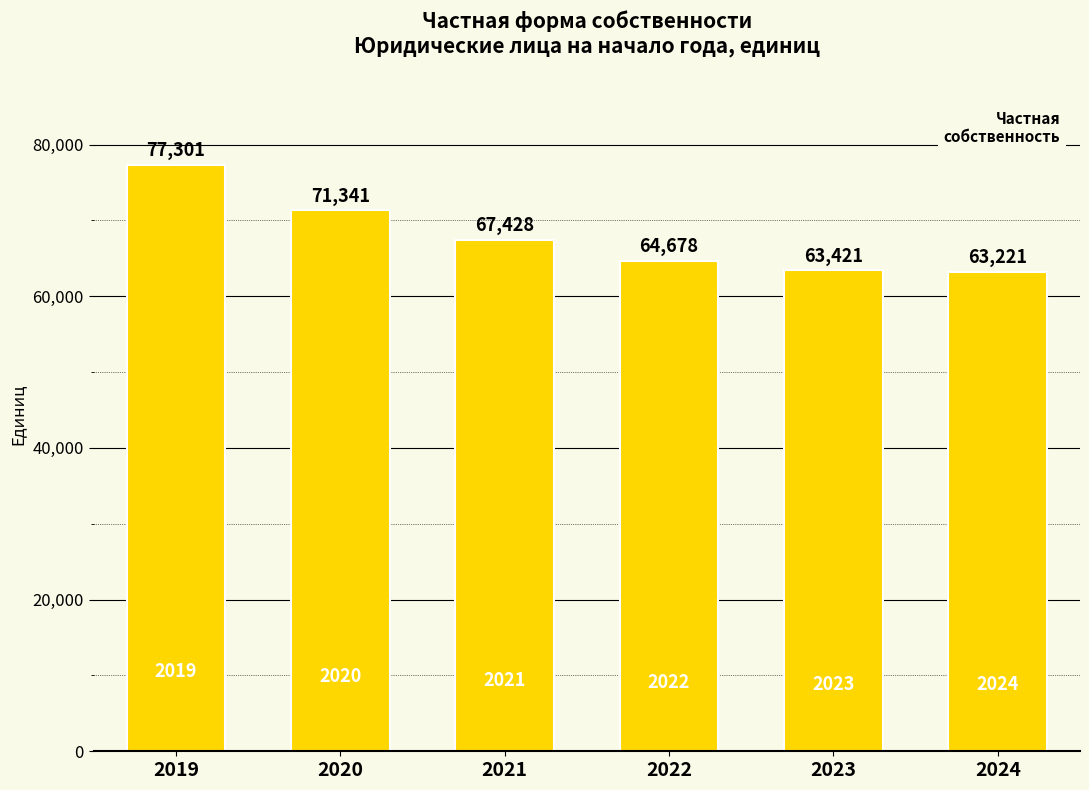

List the labels in order of value, largest first.

2019, 2020, 2021, 2022, 2023, 2024